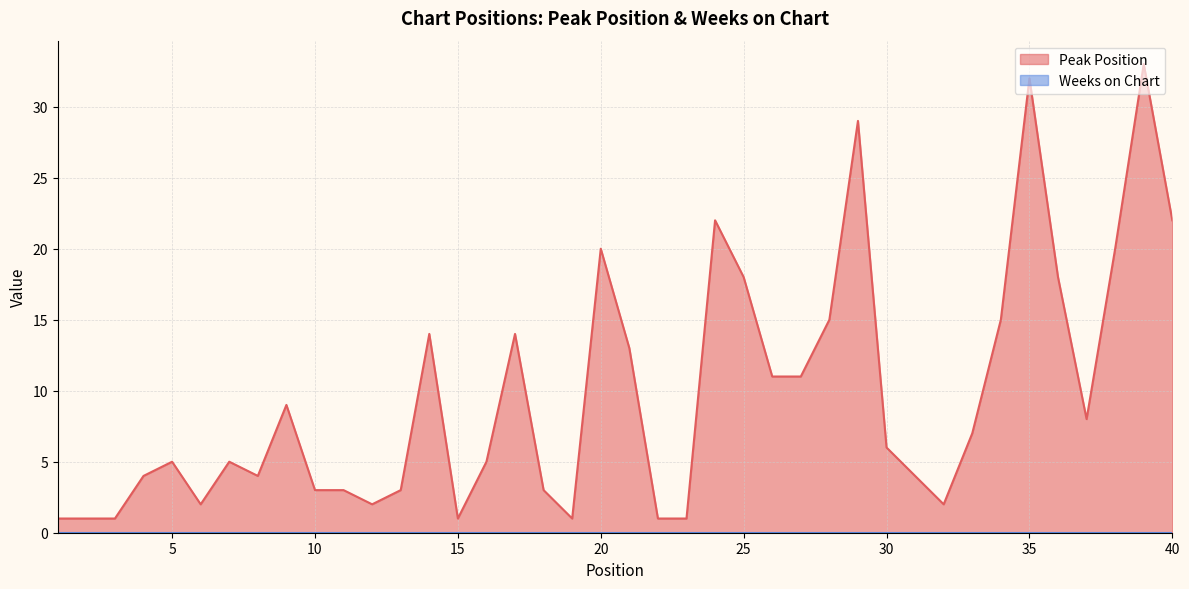

True or false: there are more than 2 points higher than both neighbors.

True